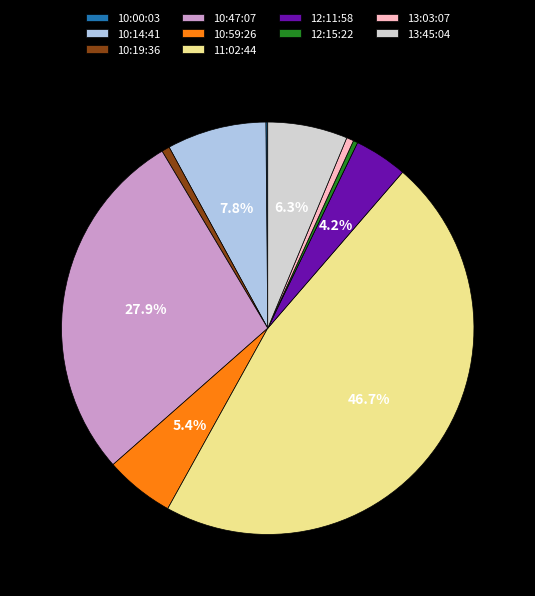

Is the sum of 11:02:44 and 13:45:04 greater than half?

Yes